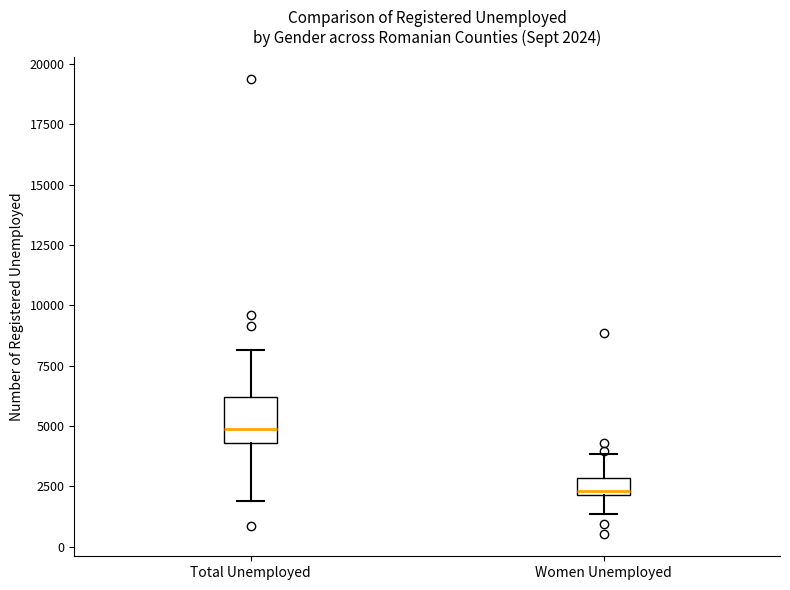

Which box is the tallest, from its lower edge to its upper edge?

Total Unemployed